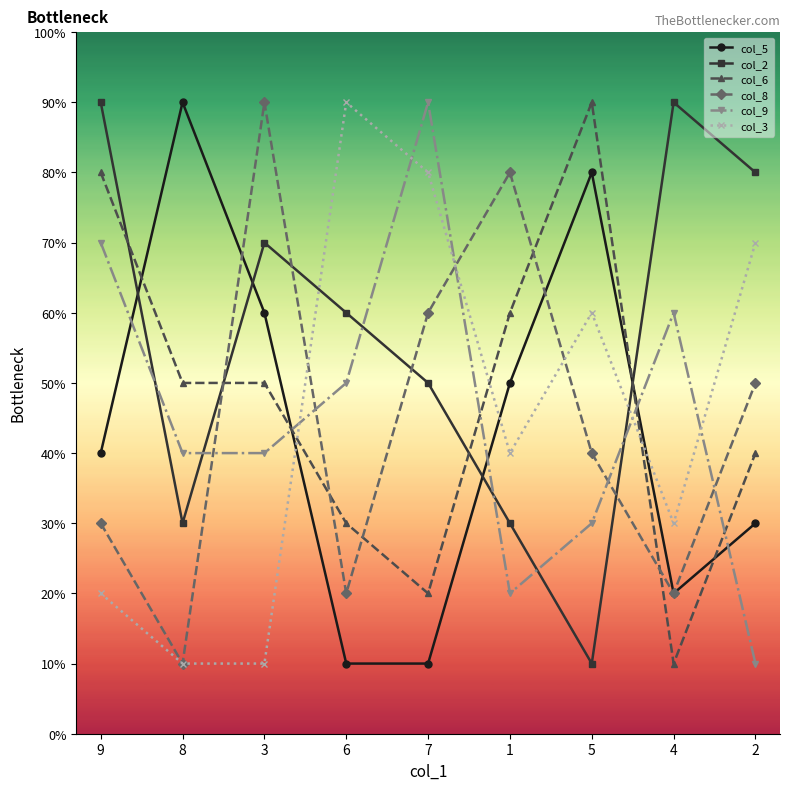

Does the chart have visible grid lines?

No